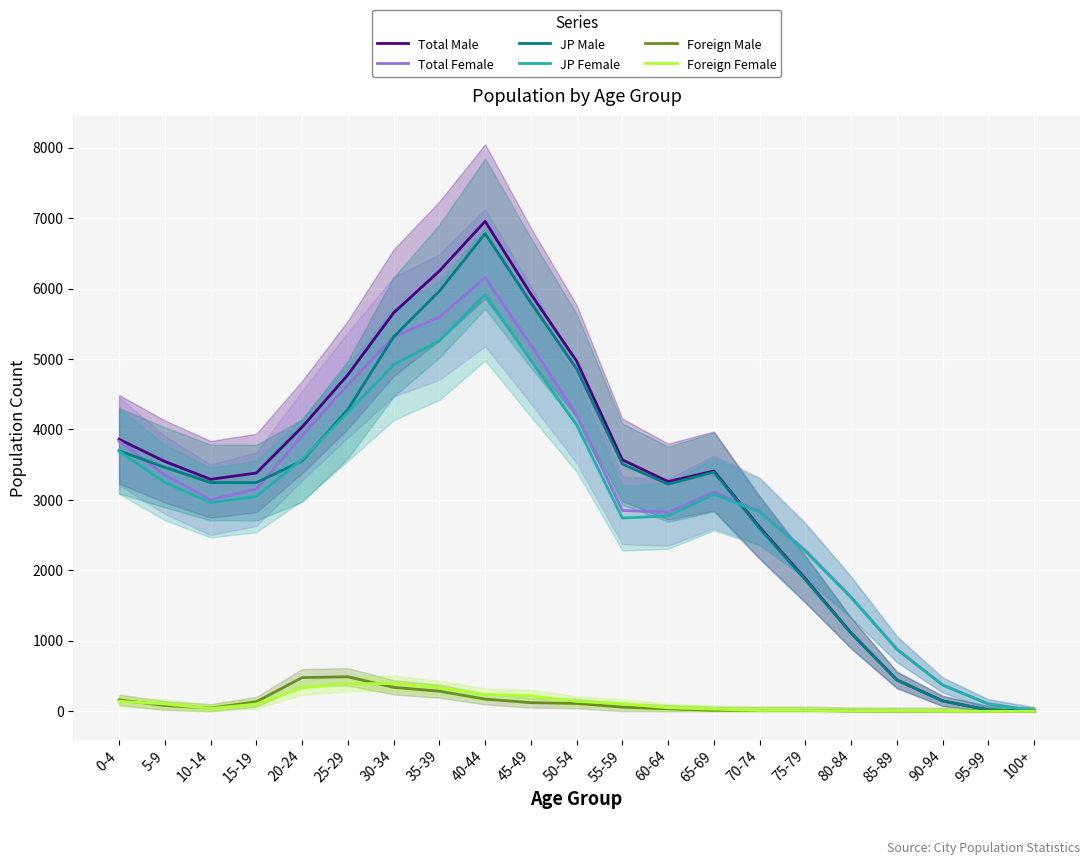

What is the maximum value for JP Female?

5916